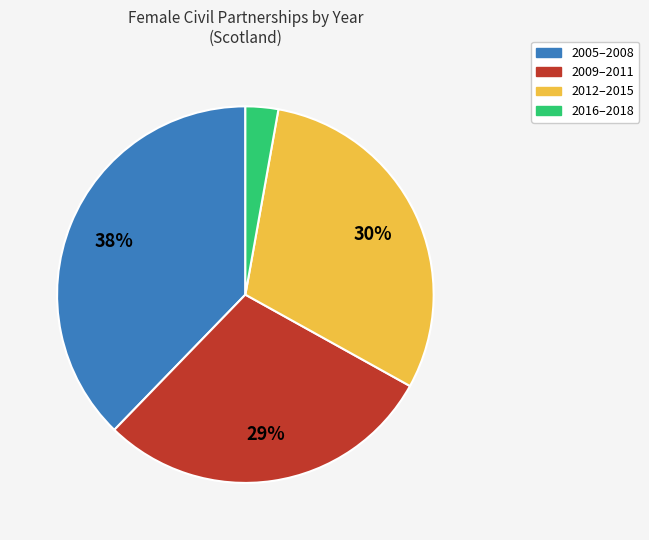

To the nearest percent, what is the difference between the largest and smallest slice percentages?

35%